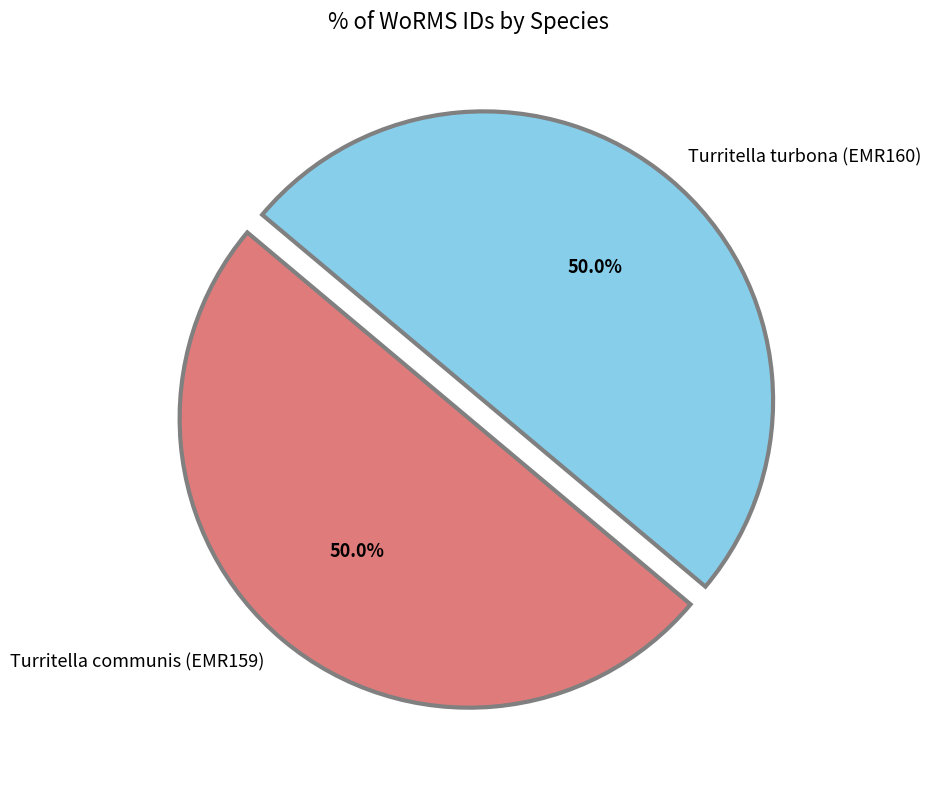

Count the number of slices in the pie.

2